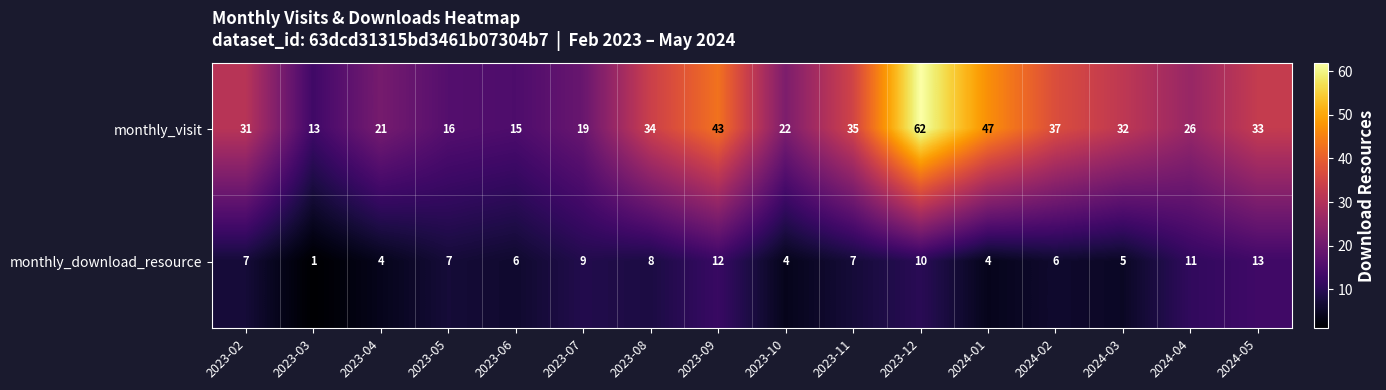

What is the approximate value of monthly_download_resource at 2023-04?

4